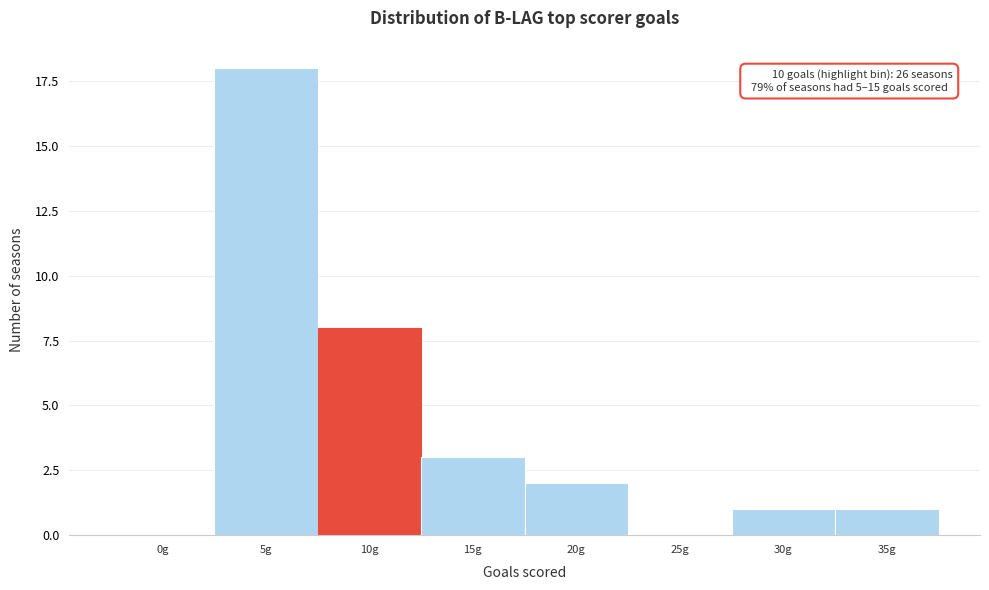

Reading left to right, list all the values displayed in this chart.

0g=0	5g=18	10g=8	15g=3	20g=2	25g=0	30g=1	35g=1